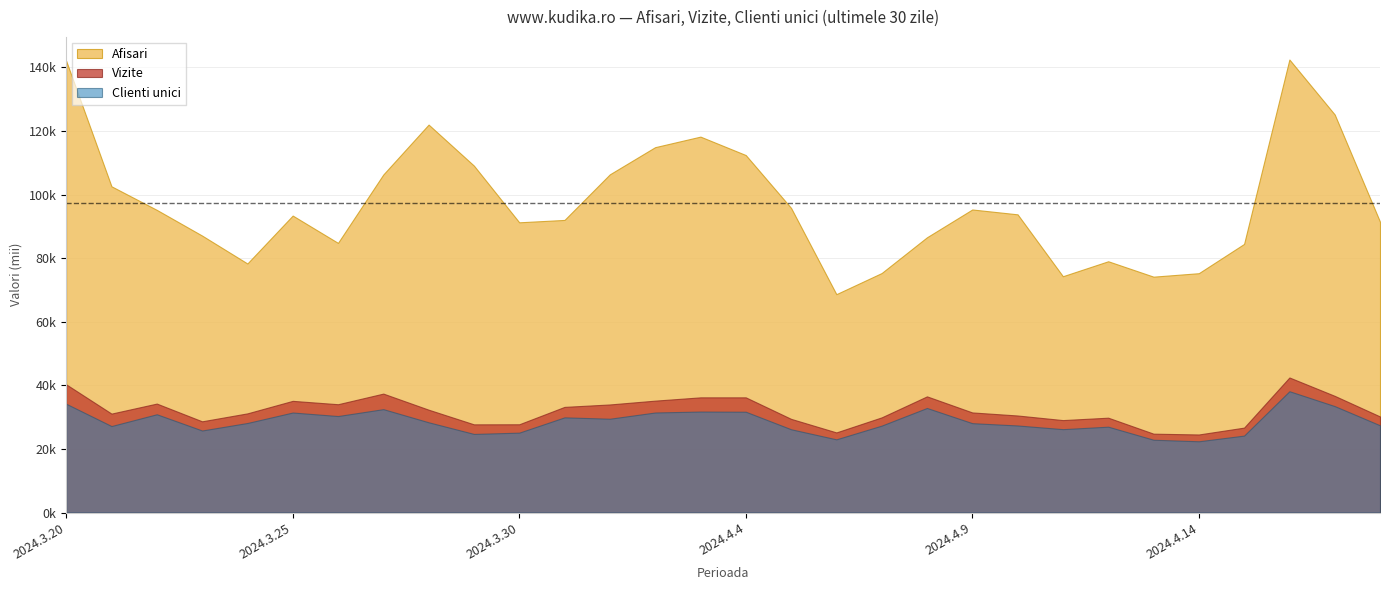

Reading right to left, list all the values displayed in this chart.

Afisari: 91481	125214	142498	84501	75292	74204	79047	74339	93807	95334	86587	75343	68696	95837	112456	118251	114934	106385	92047	91300	109127	122035	106329	84824	93420	78344	87126	95211	102622	142114
Vizite: 30235	36717	42497	26727	24568	24822	29850	29092	30538	31499	36555	29950	25215	29482	36246	36244	35211	34011	33247	27776	27754	32364	37425	34085	35143	31209	28707	34287	31135	40337
Clienti unici: 27452	33492	38170	24216	22429	22913	27022	26243	27400	28124	32903	27355	23039	26210	31726	31786	31483	29525	29955	25146	24740	28399	32536	30368	31474	28182	25818	30928	27218	34233